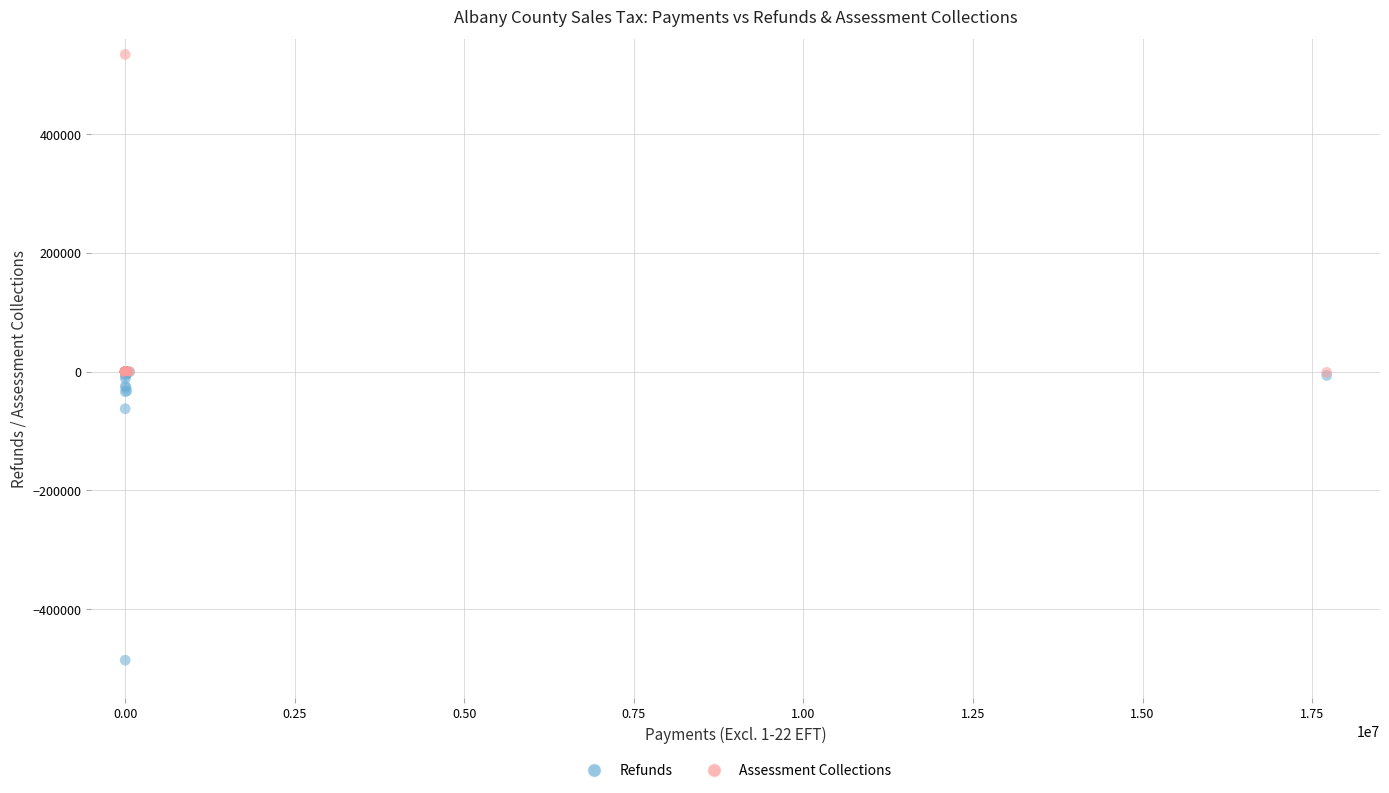

In the Refunds series, what Y value is closest to -242966?

-62363.9